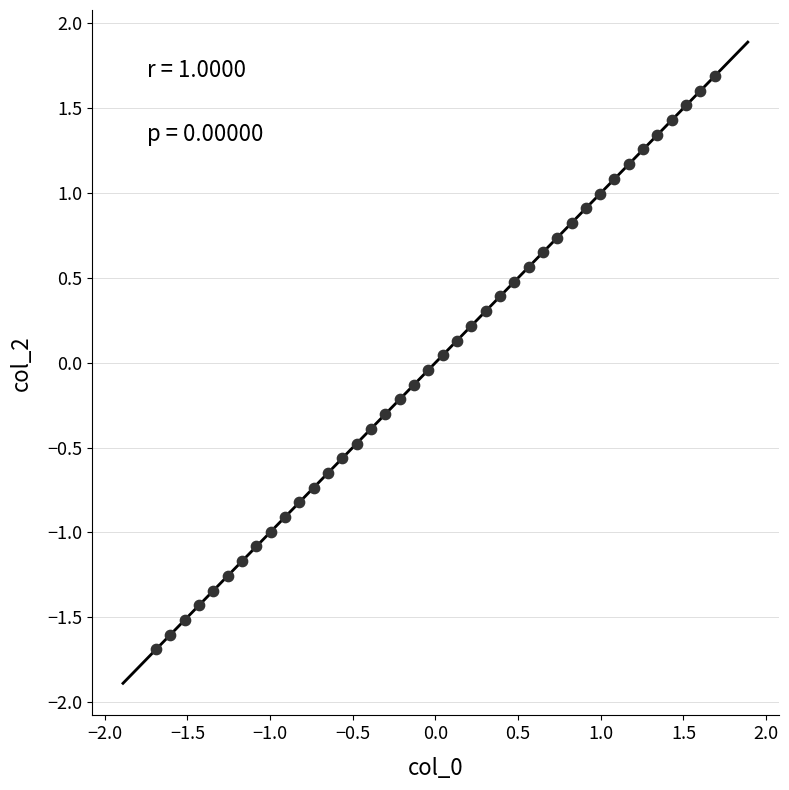

What is the range of X values (max minus min)?

3.4